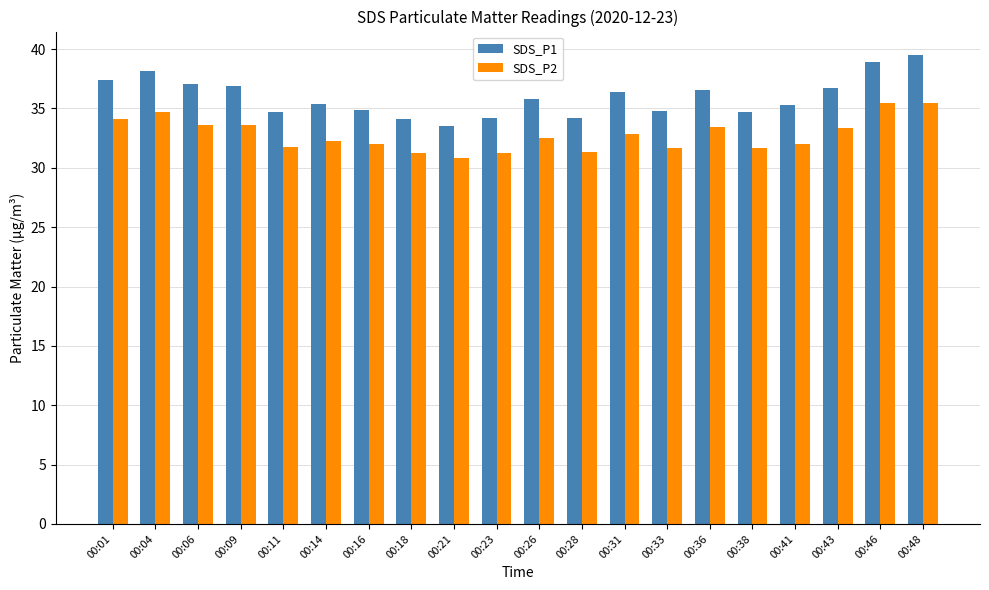

What value does the SDS_P2 series have at 00:21?

30.8